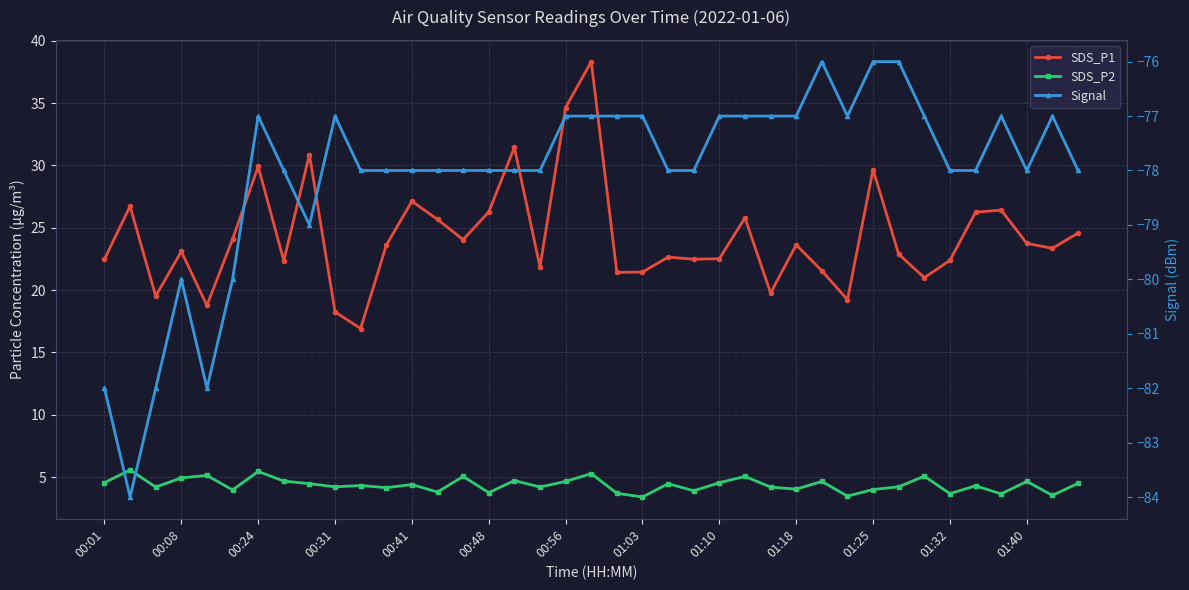

What is the difference between the maximum and second lowest values in the Signal series?

6.0